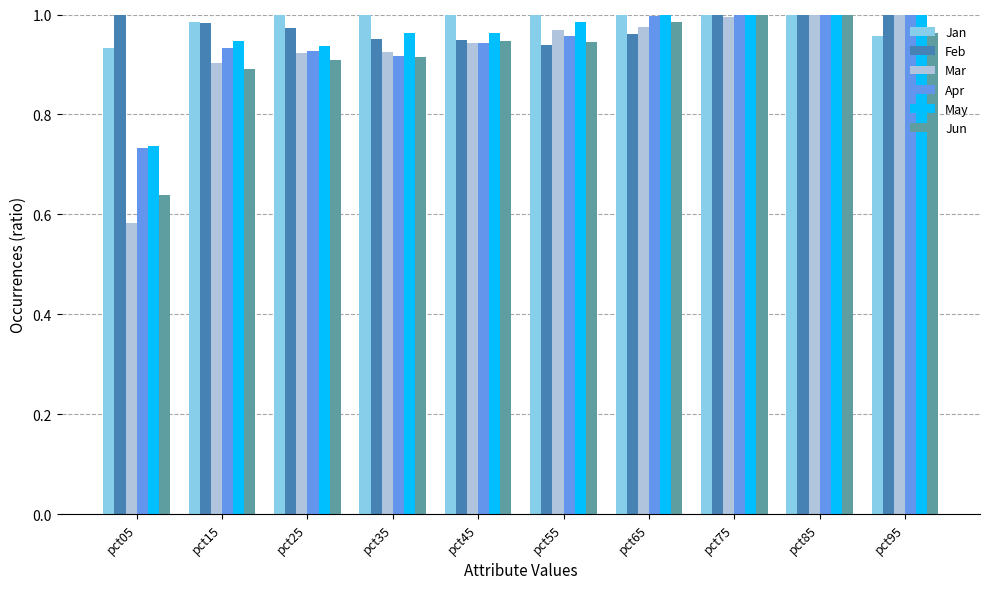

Which series has the largest range (max minus min)?

Mar